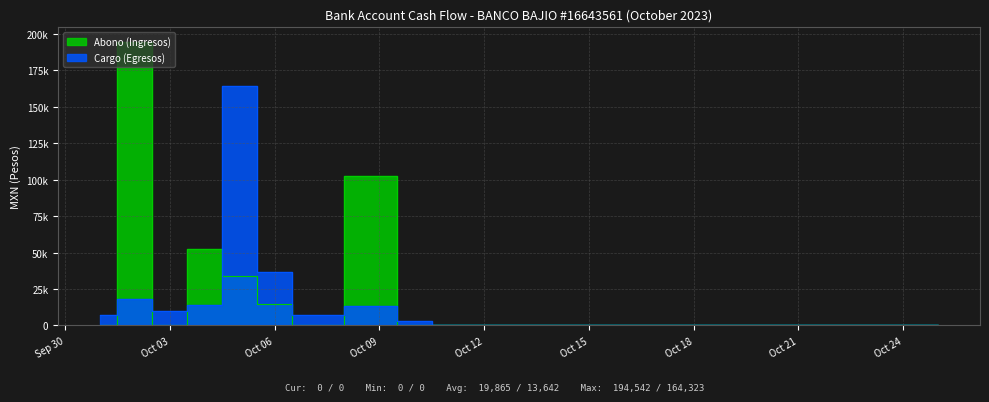

Which series ends up on top after the final intersection of Abono (Ingresos) and Cargo (Egresos)?

Cargo (Egresos)